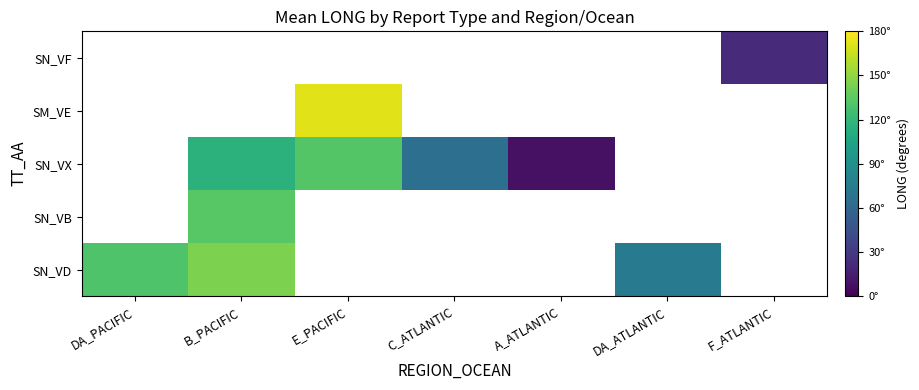

How many positive values does the SN_VD series have?

3